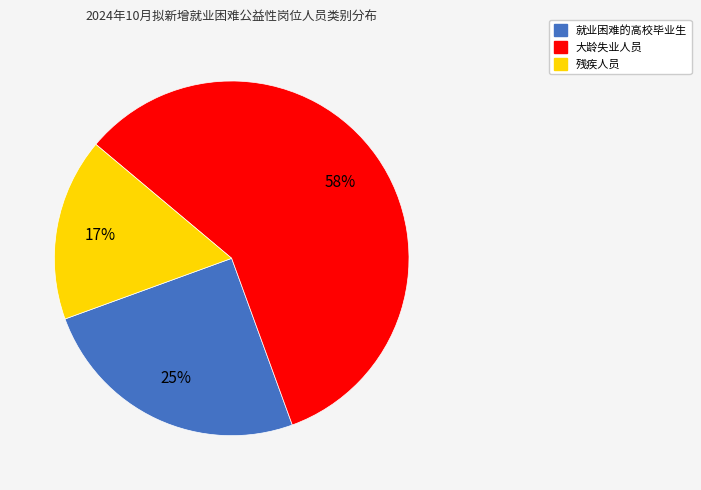

Is 残疾人员 the majority of the pie?

No